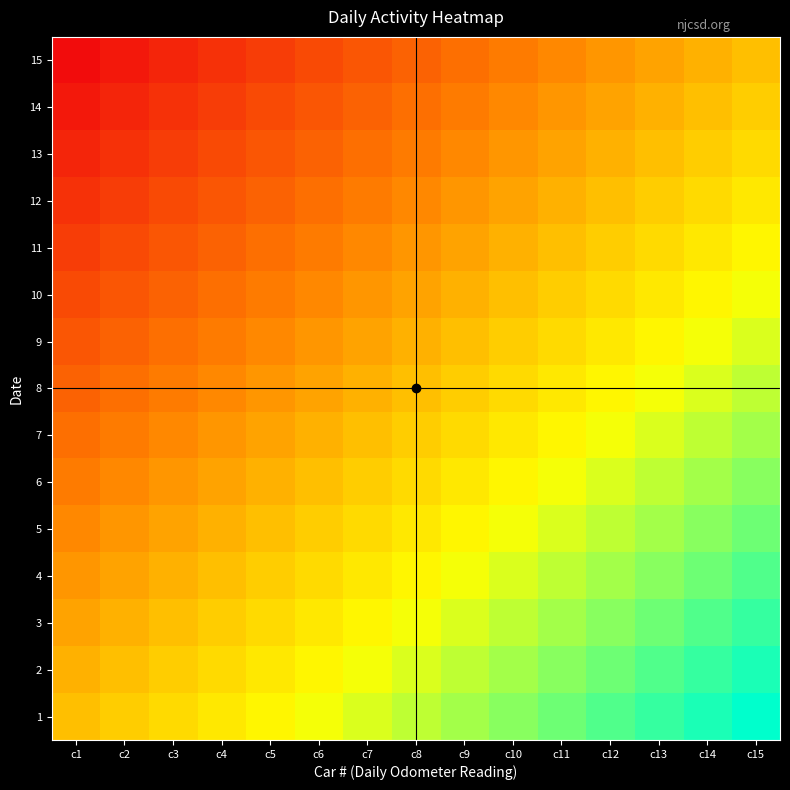

Reading right to left, list all the values displayed in this chart.

1: c15=1.0	c14=0.9	c13=0.9	c12=0.8	c11=0.7	c10=0.6	c9=0.6	c8=0.5	c7=0.4	c6=0.4	c5=0.3	c4=0.2	c3=0.1	c2=0.1	c1=0.0
2: c15=0.9	c14=0.9	c13=0.8	c12=0.7	c11=0.6	c10=0.6	c9=0.5	c8=0.4	c7=0.4	c6=0.3	c5=0.2	c4=0.1	c3=0.1	c2=0.0	c1=-0.1
3: c15=0.9	c14=0.8	c13=0.7	c12=0.6	c11=0.6	c10=0.5	c9=0.4	c8=0.4	c7=0.3	c6=0.2	c5=0.1	c4=0.1	c3=0.0	c2=-0.1	c1=-0.1
4: c15=0.8	c14=0.7	c13=0.6	c12=0.6	c11=0.5	c10=0.4	c9=0.4	c8=0.3	c7=0.2	c6=0.1	c5=0.1	c4=0.0	c3=-0.1	c2=-0.1	c1=-0.2
5: c15=0.7	c14=0.6	c13=0.6	c12=0.5	c11=0.4	c10=0.4	c9=0.3	c8=0.2	c7=0.1	c6=0.1	c5=0.0	c4=-0.1	c3=-0.1	c2=-0.2	c1=-0.3
6: c15=0.6	c14=0.6	c13=0.5	c12=0.4	c11=0.4	c10=0.3	c9=0.2	c8=0.1	c7=0.1	c6=0.0	c5=-0.1	c4=-0.1	c3=-0.2	c2=-0.3	c1=-0.4
7: c15=0.6	c14=0.5	c13=0.4	c12=0.4	c11=0.3	c10=0.2	c9=0.1	c8=0.1	c7=0.0	c6=-0.1	c5=-0.1	c4=-0.2	c3=-0.3	c2=-0.4	c1=-0.4
8: c15=0.5	c14=0.4	c13=0.4	c12=0.3	c11=0.2	c10=0.1	c9=0.1	c8=0.0	c7=-0.1	c6=-0.1	c5=-0.2	c4=-0.3	c3=-0.4	c2=-0.4	c1=-0.5
9: c15=0.4	c14=0.4	c13=0.3	c12=0.2	c11=0.1	c10=0.1	c9=0.0	c8=-0.1	c7=-0.1	c6=-0.2	c5=-0.3	c4=-0.4	c3=-0.4	c2=-0.5	c1=-0.6
10: c15=0.4	c14=0.3	c13=0.2	c12=0.1	c11=0.1	c10=0.0	c9=-0.1	c8=-0.1	c7=-0.2	c6=-0.3	c5=-0.4	c4=-0.4	c3=-0.5	c2=-0.6	c1=-0.6
11: c15=0.3	c14=0.2	c13=0.1	c12=0.1	c11=0.0	c10=-0.1	c9=-0.1	c8=-0.2	c7=-0.3	c6=-0.4	c5=-0.4	c4=-0.5	c3=-0.6	c2=-0.6	c1=-0.7
12: c15=0.2	c14=0.1	c13=0.1	c12=0.0	c11=-0.1	c10=-0.1	c9=-0.2	c8=-0.3	c7=-0.4	c6=-0.4	c5=-0.5	c4=-0.6	c3=-0.6	c2=-0.7	c1=-0.8
13: c15=0.1	c14=0.1	c13=0.0	c12=-0.1	c11=-0.1	c10=-0.2	c9=-0.3	c8=-0.4	c7=-0.4	c6=-0.5	c5=-0.6	c4=-0.6	c3=-0.7	c2=-0.8	c1=-0.9
14: c15=0.1	c14=0.0	c13=-0.1	c12=-0.1	c11=-0.2	c10=-0.3	c9=-0.4	c8=-0.4	c7=-0.5	c6=-0.6	c5=-0.6	c4=-0.7	c3=-0.8	c2=-0.9	c1=-0.9
15: c15=0.0	c14=-0.1	c13=-0.1	c12=-0.2	c11=-0.3	c10=-0.4	c9=-0.4	c8=-0.5	c7=-0.6	c6=-0.6	c5=-0.7	c4=-0.8	c3=-0.9	c2=-0.9	c1=-1.0